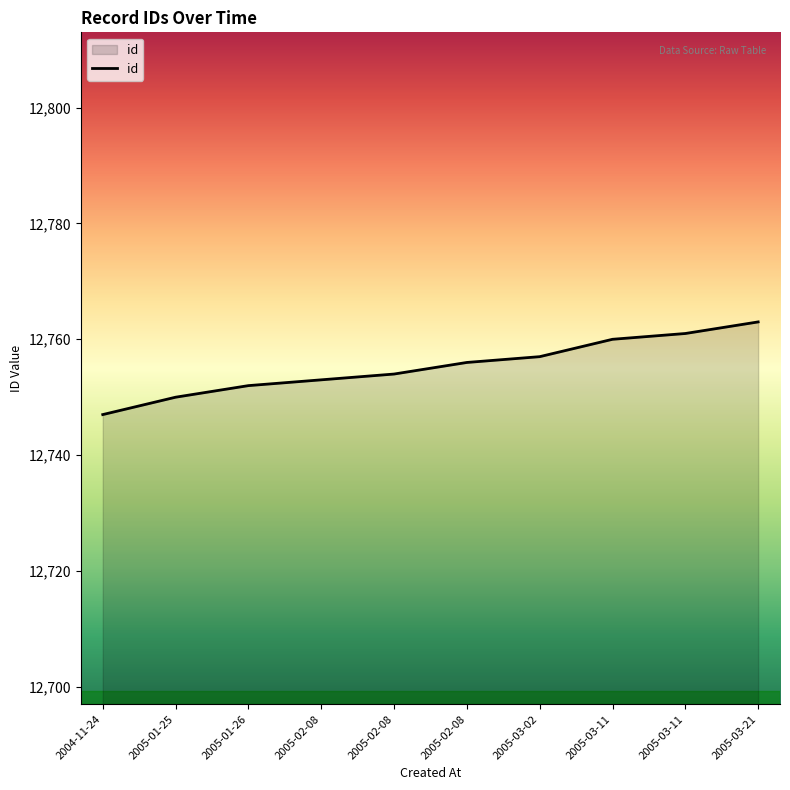

What is the approximate value at 2005-02-08, to the nearest 5?

12755